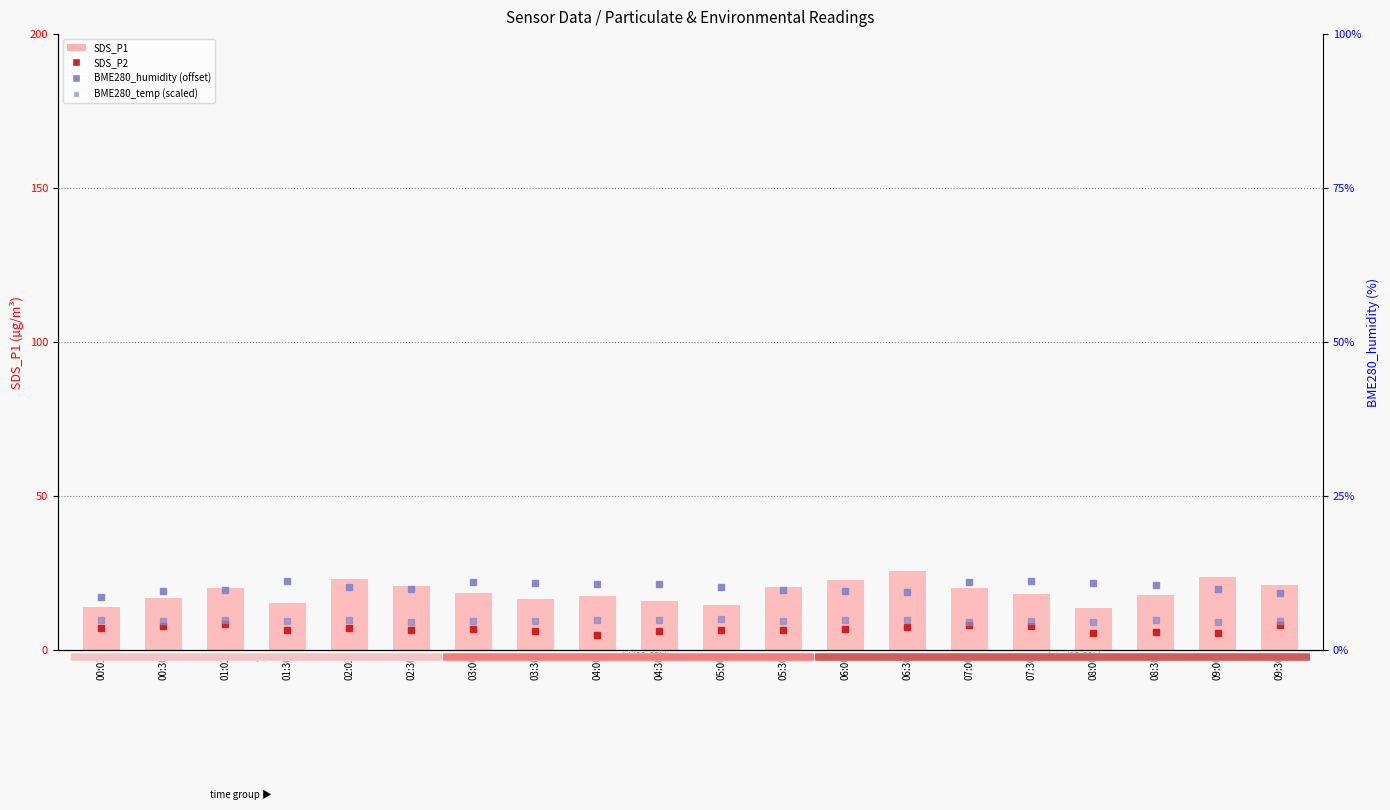

Reading left to right, list all the values displayed in this chart.

13.9	17.0	20.1	15.4	23.1	20.8	18.4	16.5	17.6	15.9	14.6	20.4	22.6	25.7	20.1	18.1	13.6	17.9	23.6	21.1